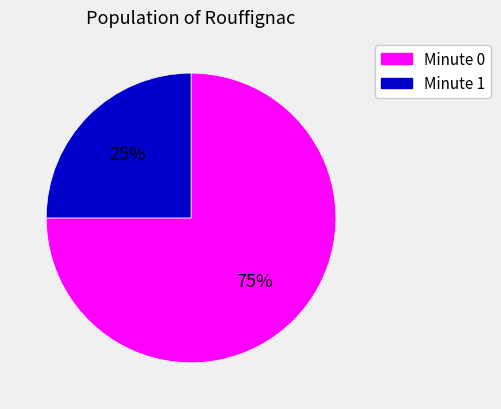

The Minute 1 slice represents 33% of the pie. True or false?

False